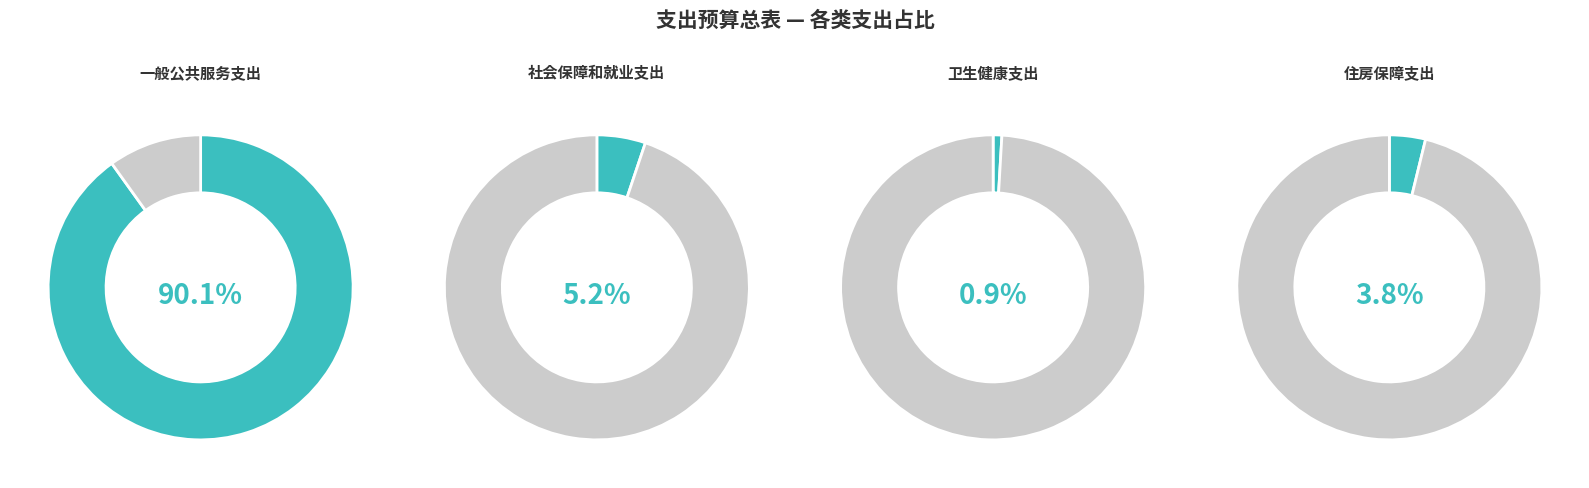

To the nearest percent, what percentage of the pie is 住房保障支出?

4%